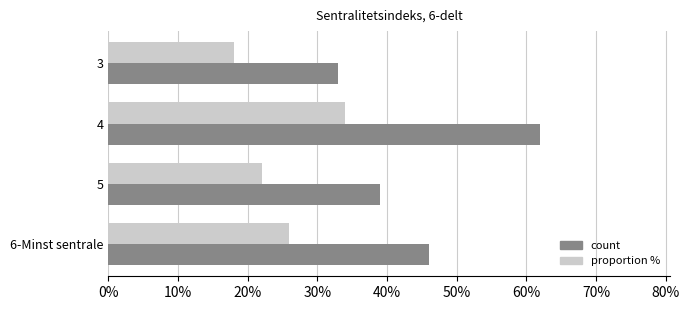

What is the minimum value shown in the chart?

18